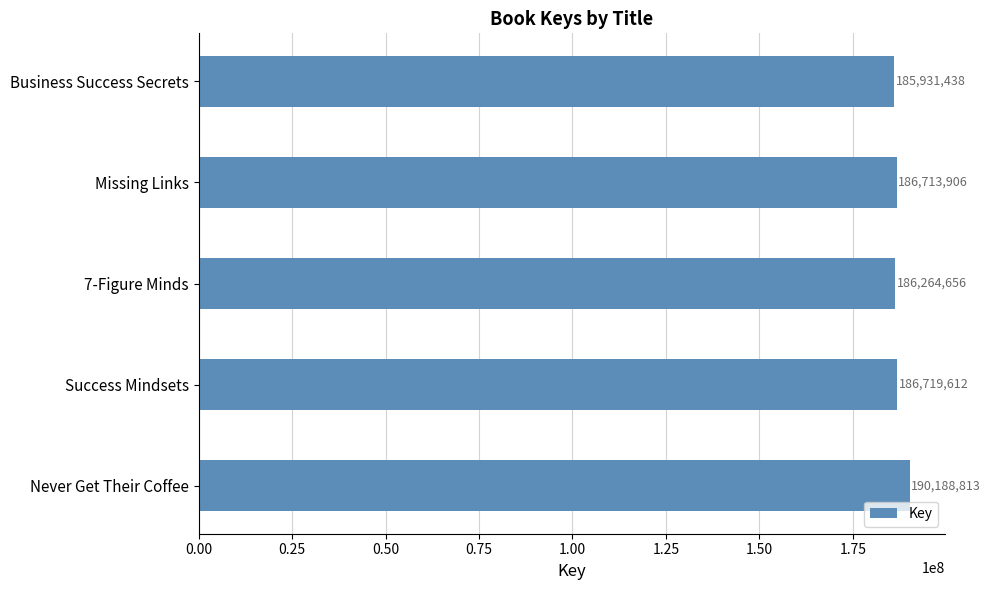

What is the difference between the second highest and minimum values?

788174